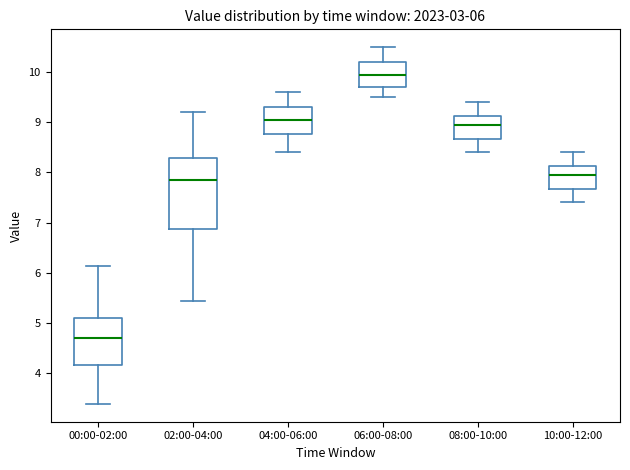

Which box's median line is the lowest?

00:00-02:00